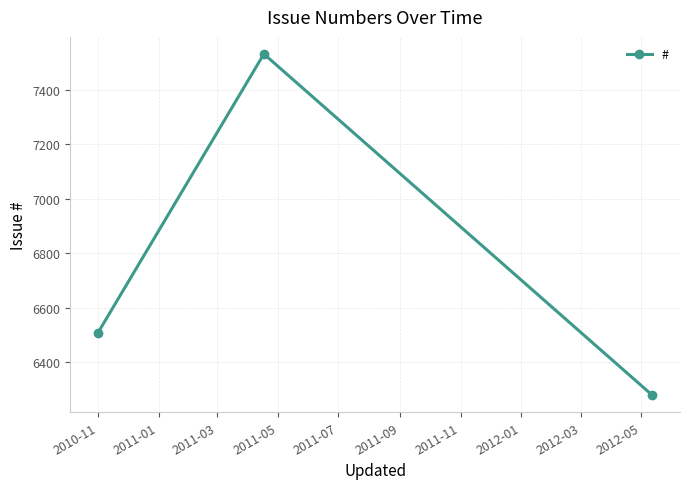

Reading left to right, list all the values displayed in this chart.

6509	7531	6280